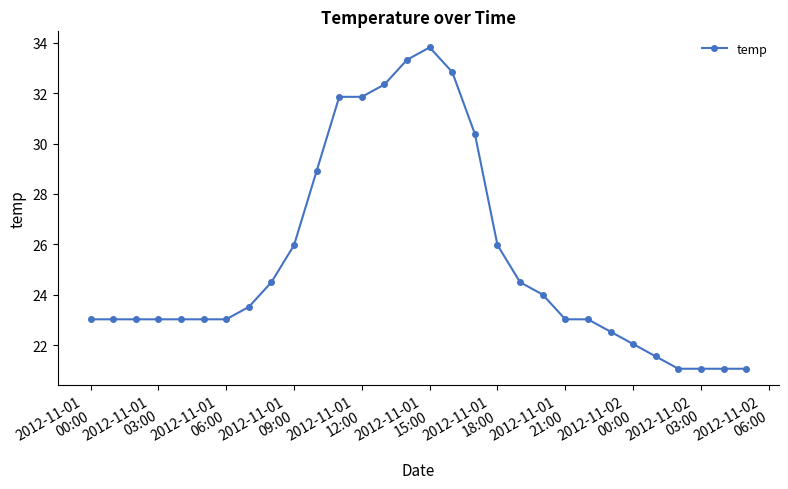

What is the difference between the maximum and minimum values?

12.7